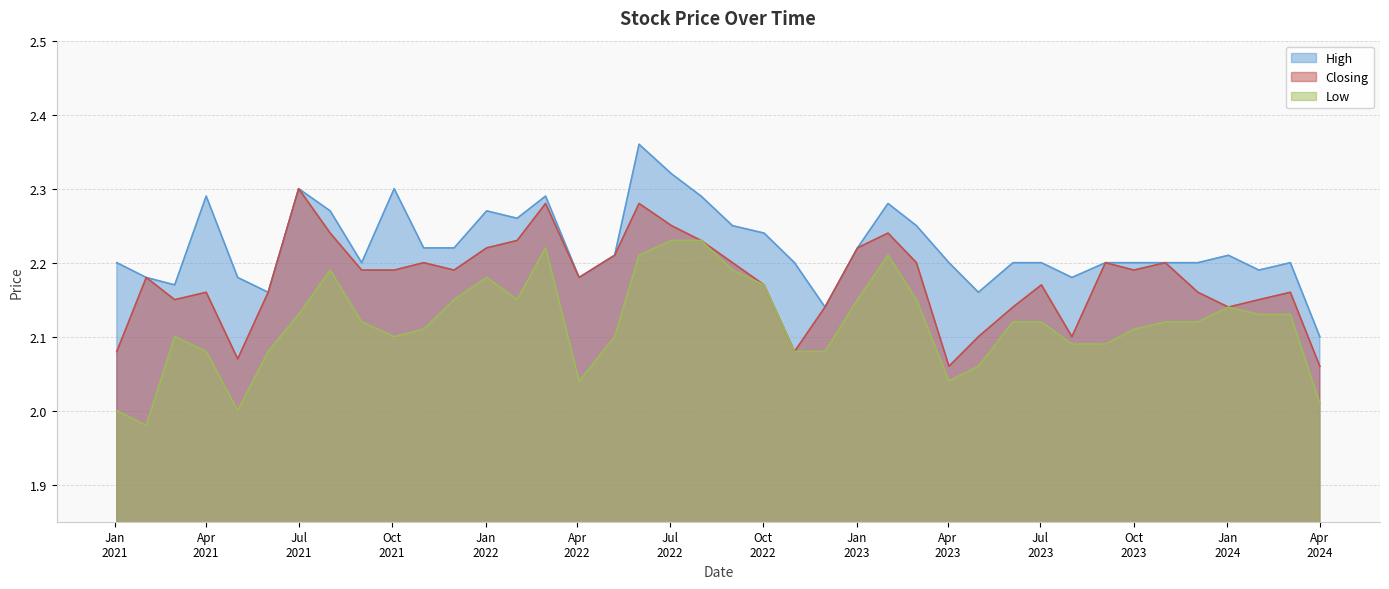

Does the chart have visible grid lines?

Yes